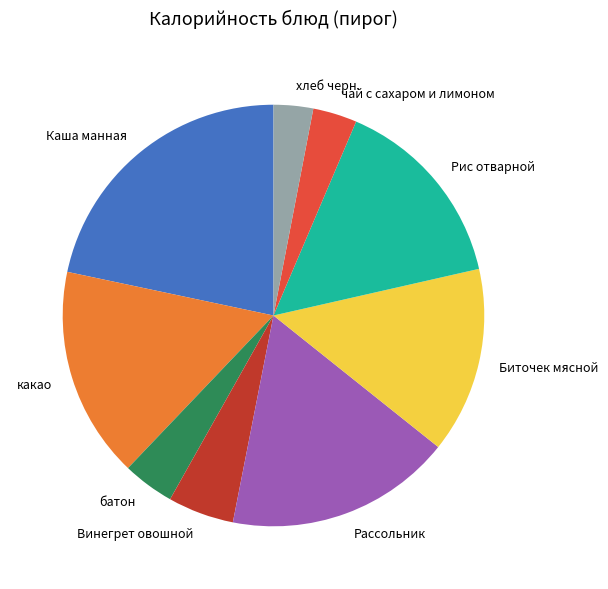

True or false: Рис отварной accounts for 15% of the total.

True